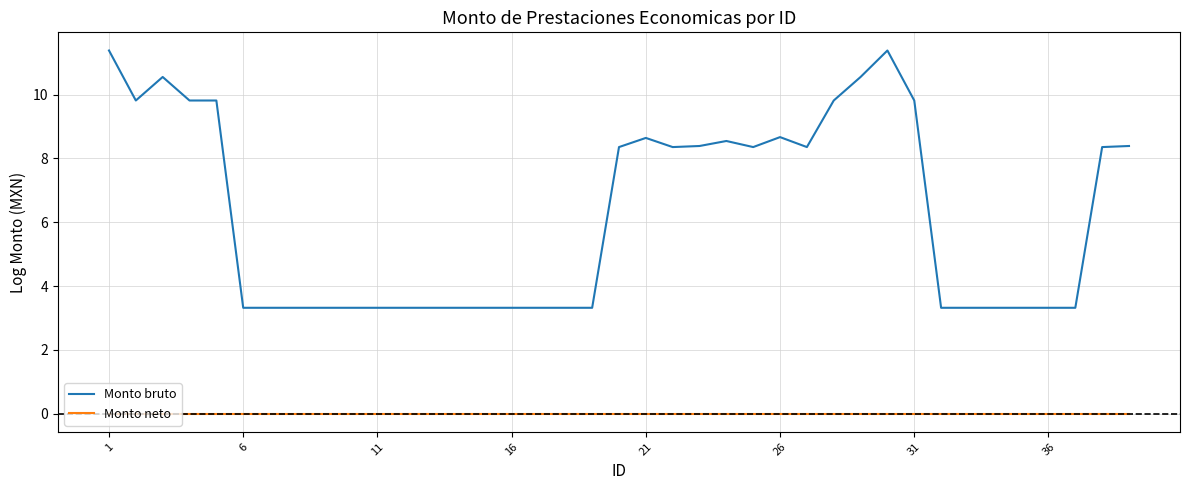

True or false: Monto bruto and Monto neto cross at least once.

False